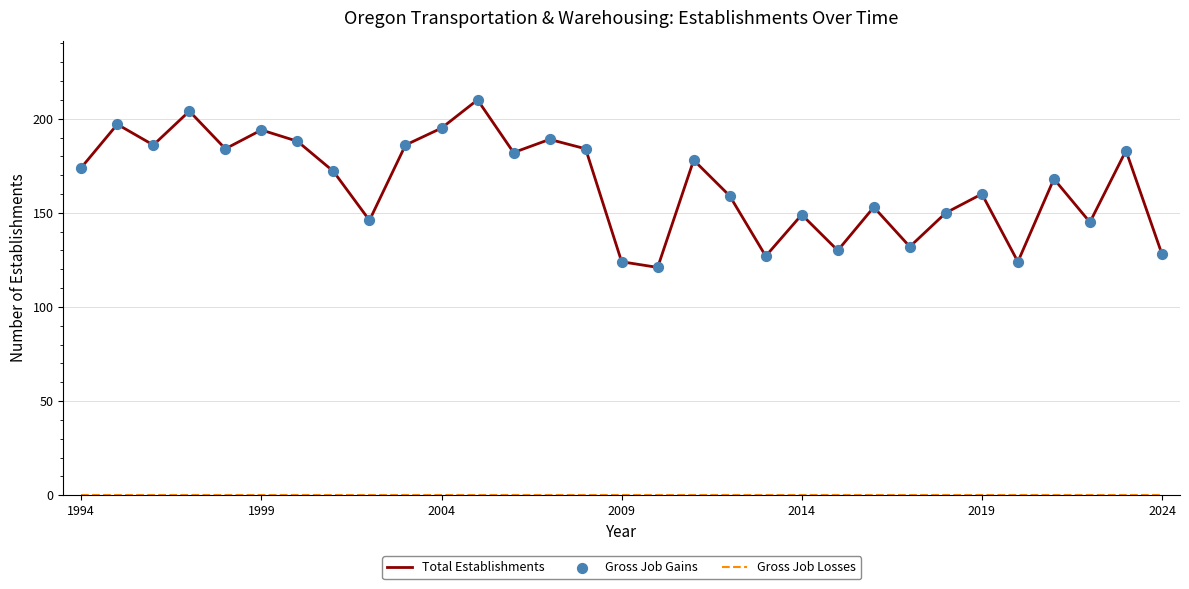

Which series has the largest total across all categories?

Total Establishments